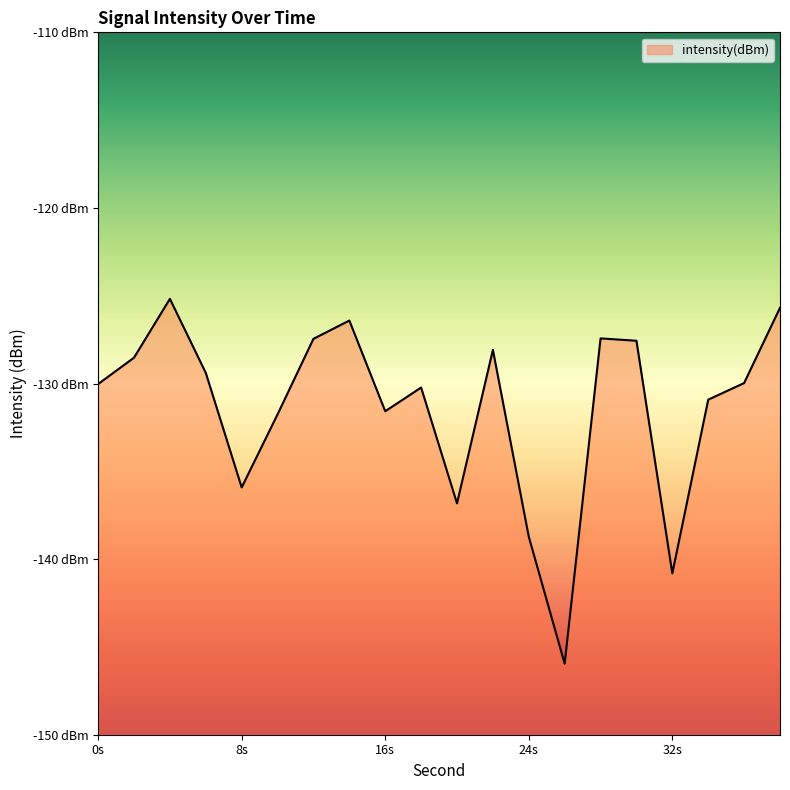

The chart shows a value of -231.4 at 10. True or false?

False